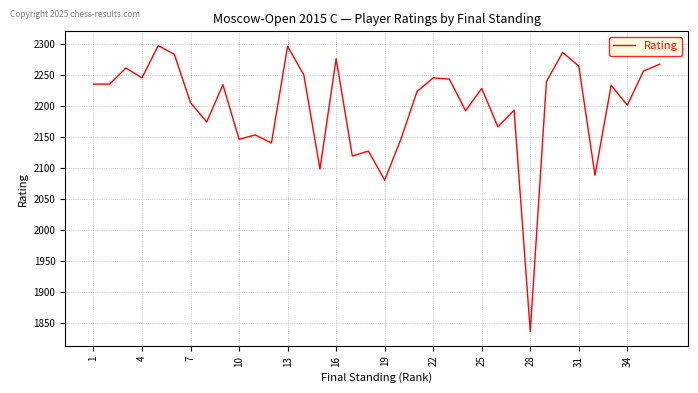

What is the minimum value shown in the chart?

1837